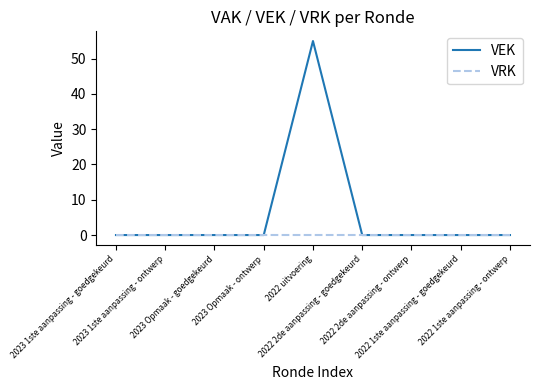

Which series has the largest total across all categories?

VEK